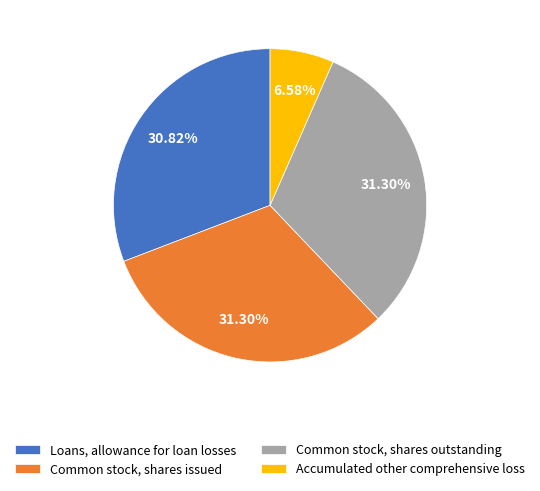

To the nearest percent, what portion does Accumulated other comprehensive loss represent?

7%